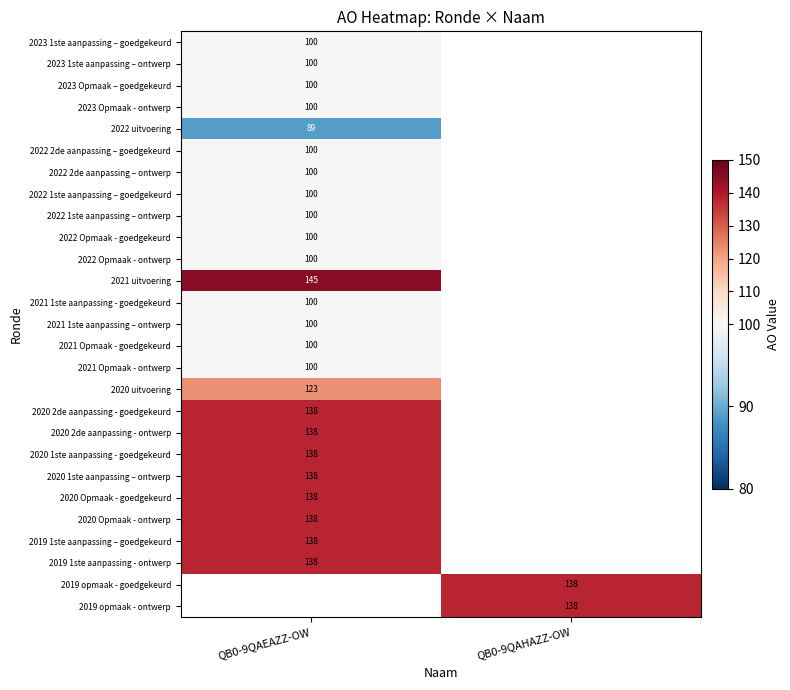

What is the smallest value displayed?

89.0